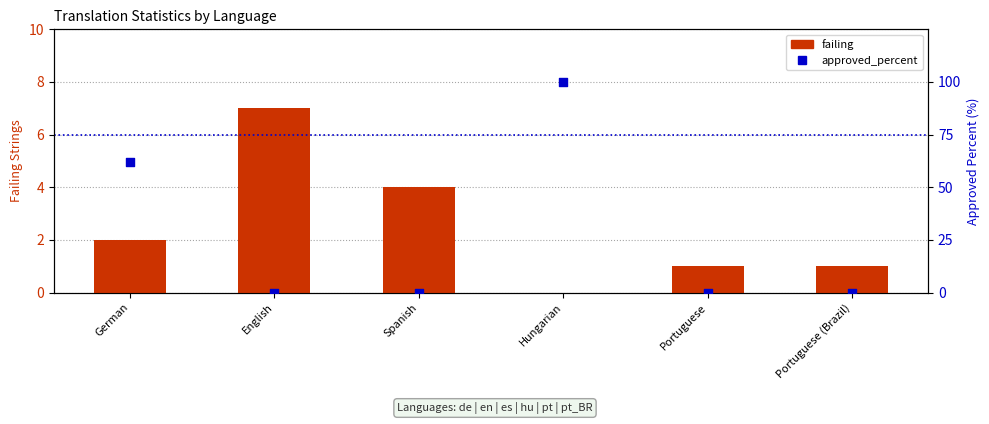

Which series has the largest total across all categories?

approved_percent